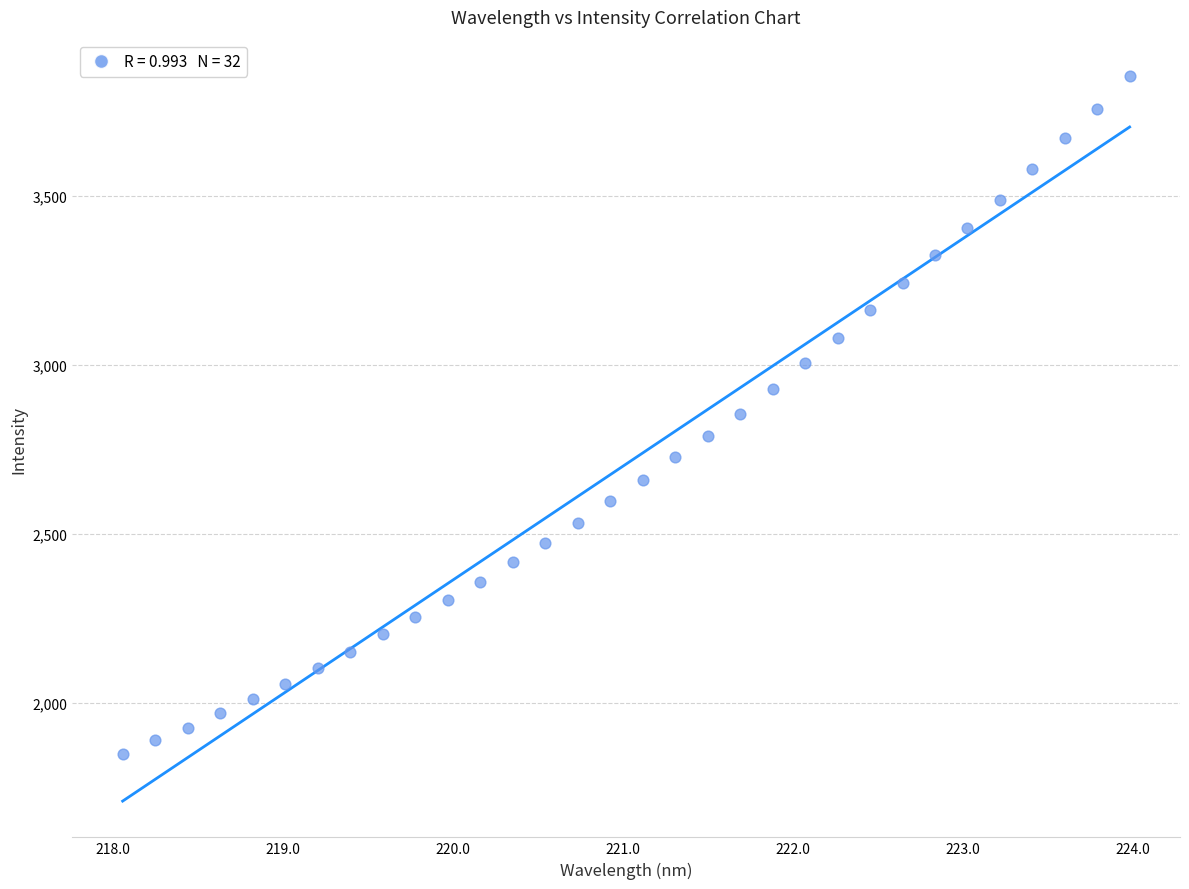

What is the range of X values (max minus min)?

5.9